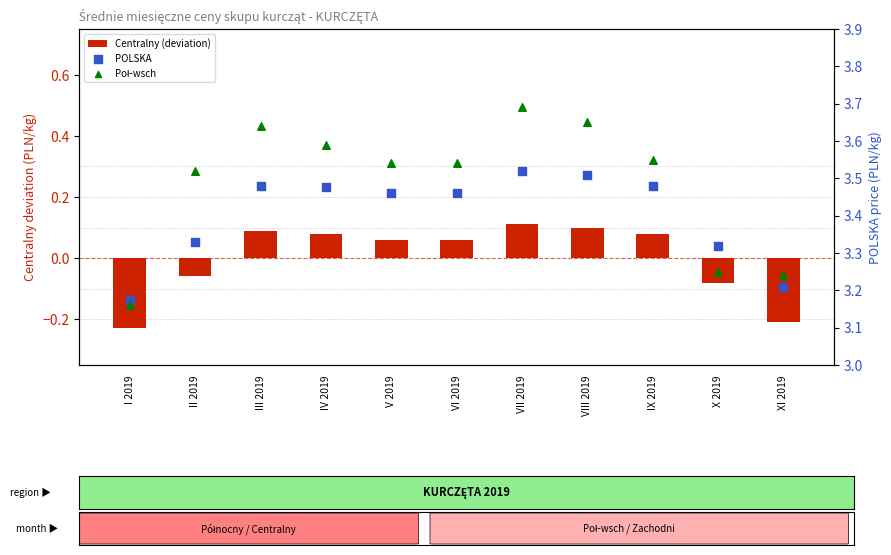

What are all the series names shown in the legend?

Centralny (deviation), POLSKA, Poł-wsch